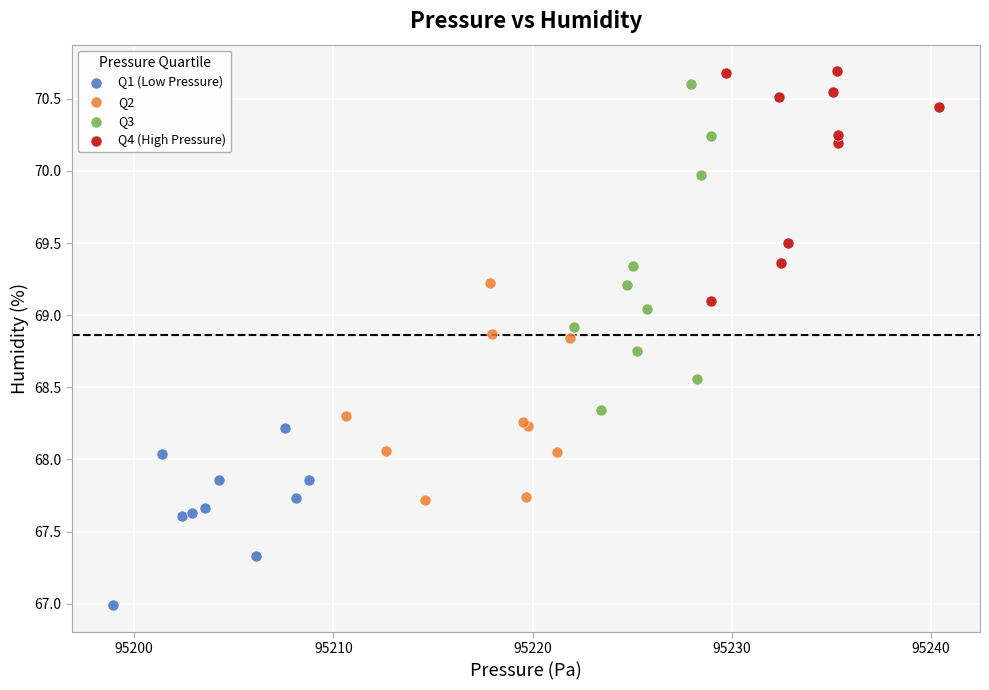

Which series contains the lowest Y value?

Q1 (Low Pressure)